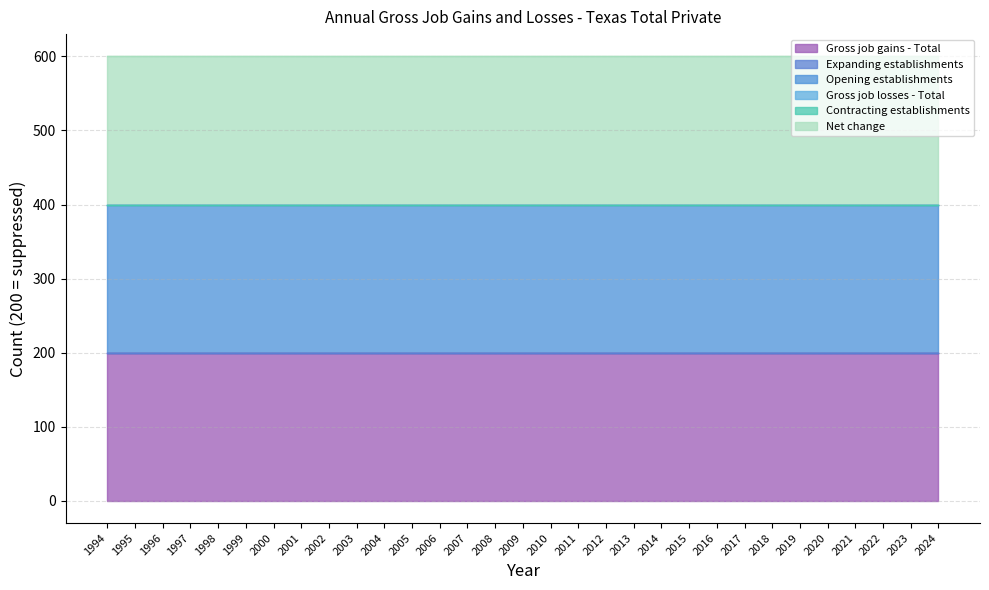

Which series changed the most between 1999 and 2002?

Gross job gains - Total